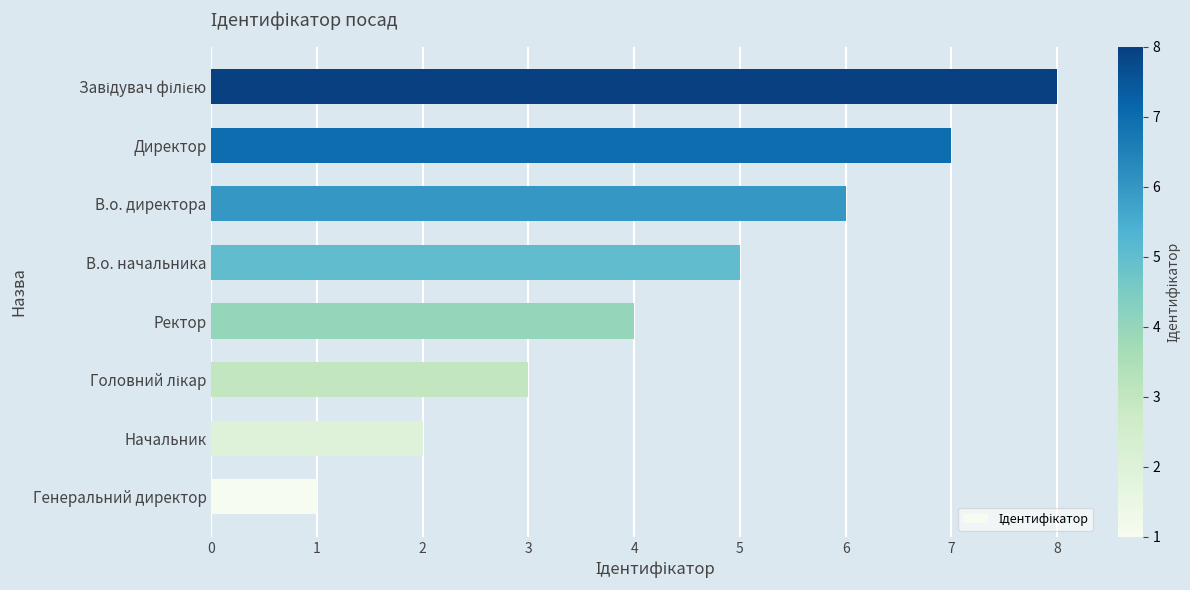

Does the chart contain any negative values?

No